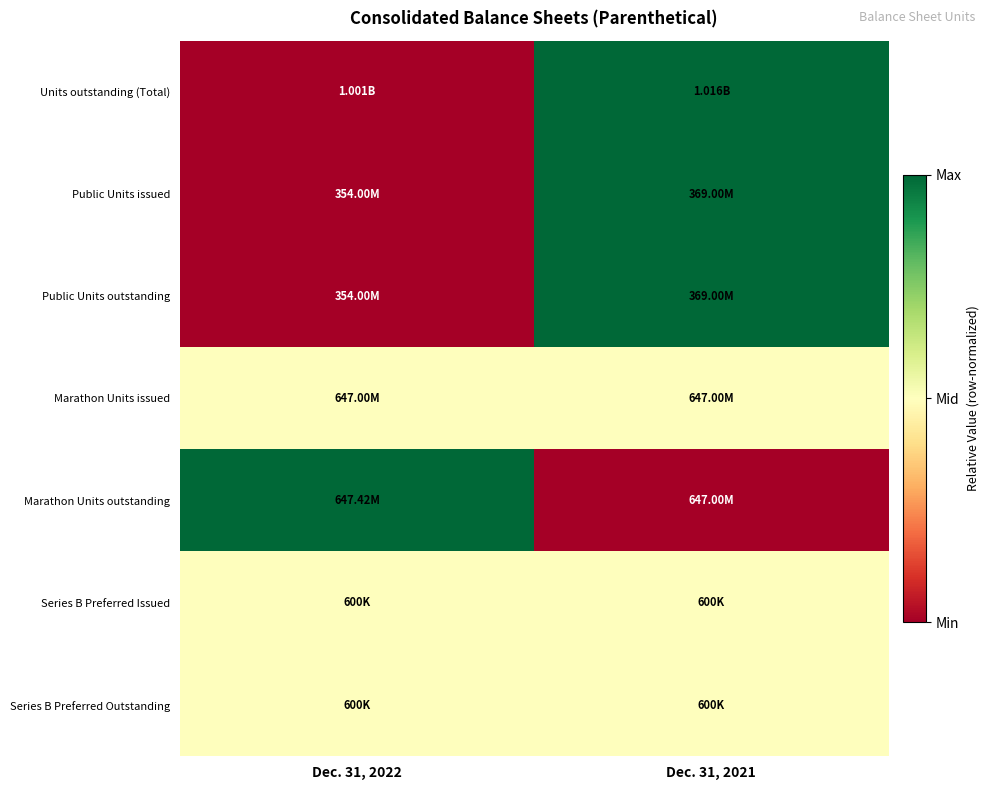

Which series has the largest range (max minus min)?

Units outstanding (Total)